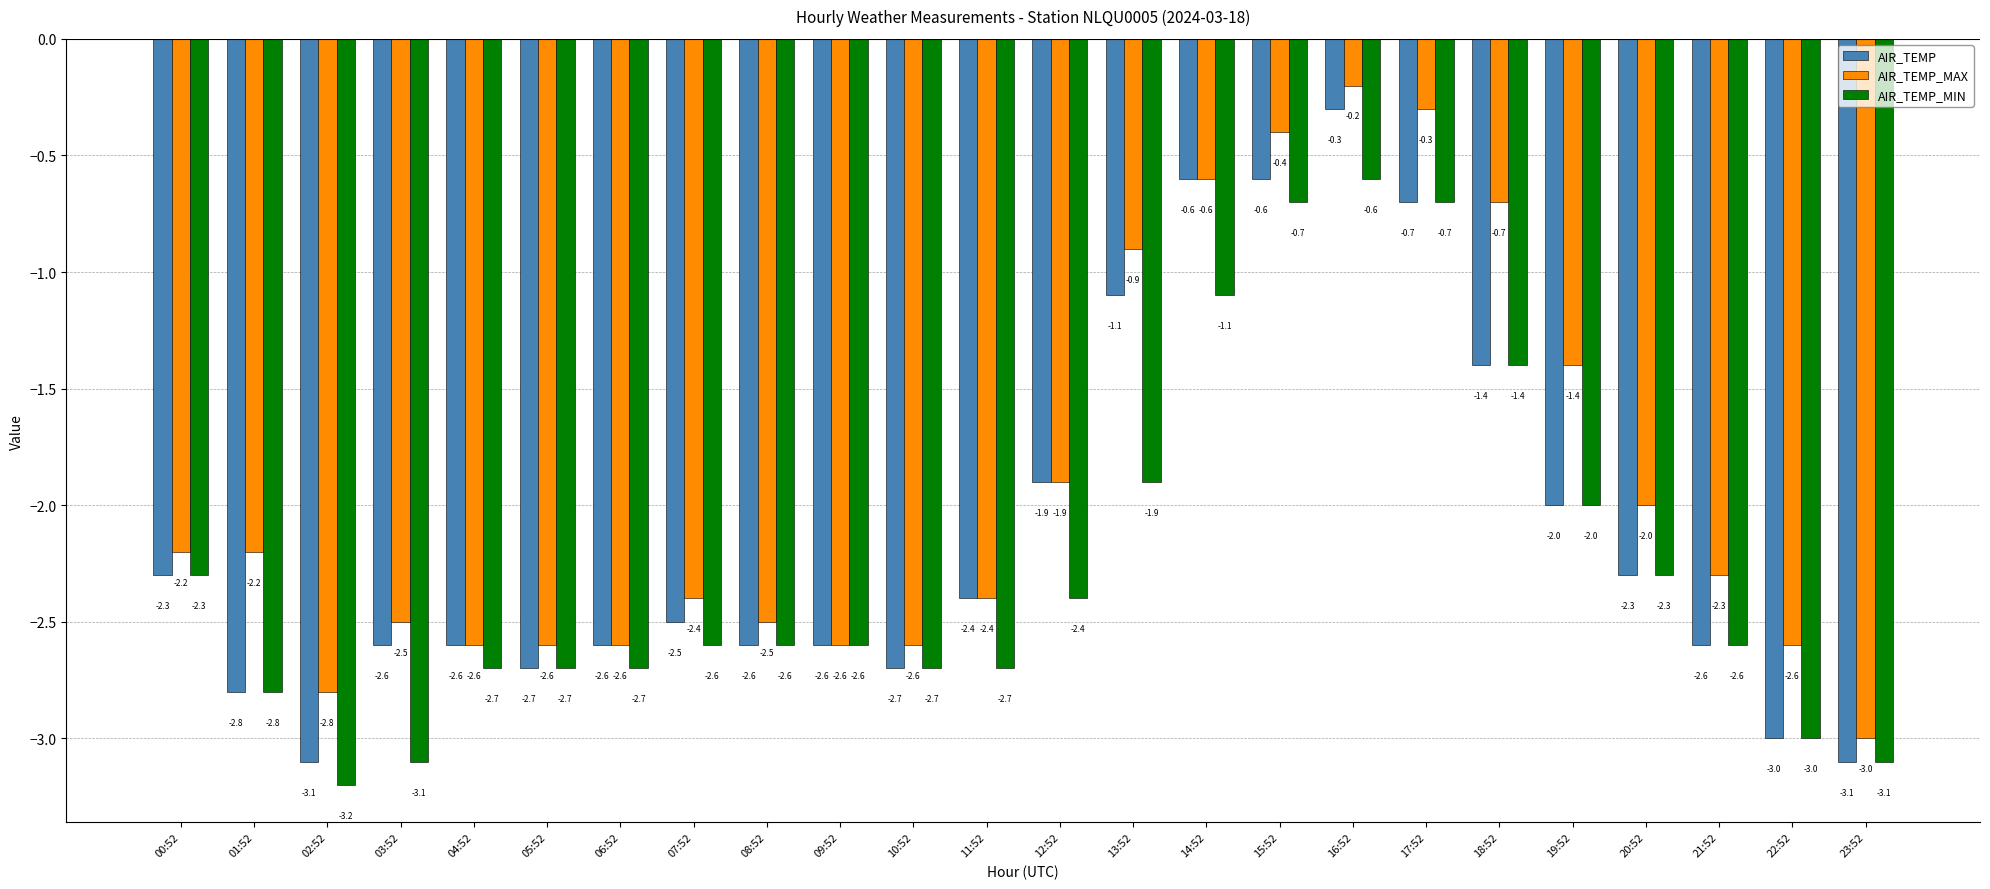

What is the total value across all series at 22:52?

-8.6